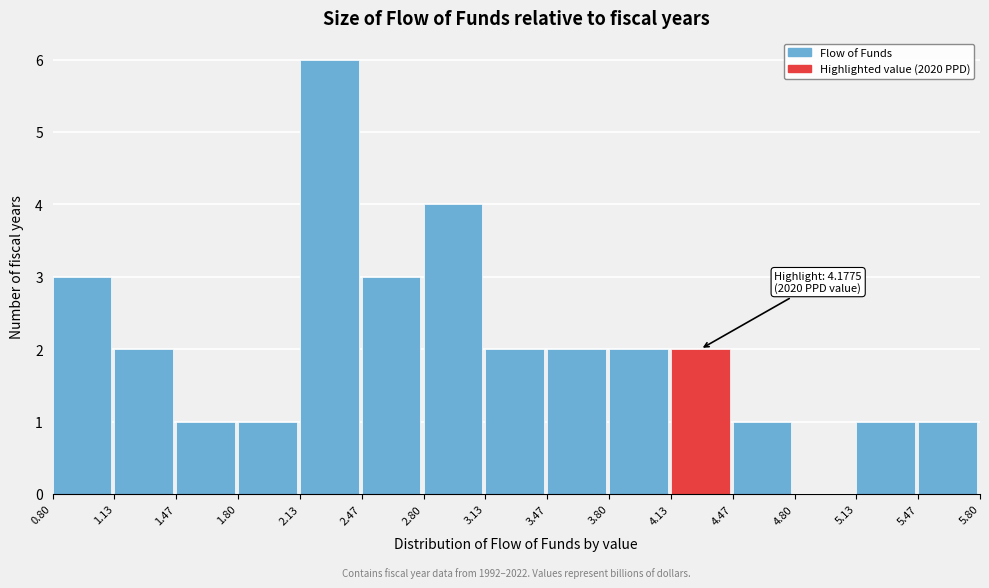

Which range on the x-axis has the tallest bar?

2.13 to 2.47